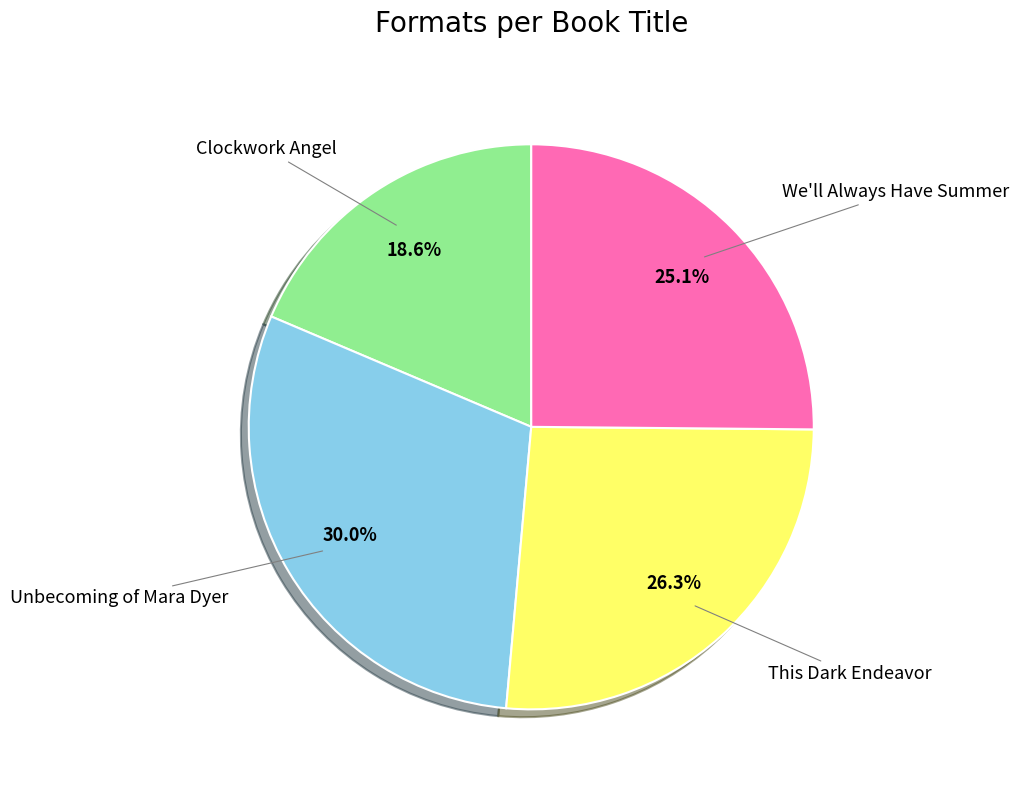

To the nearest percent, what percentage of the pie is Unbecoming of Mara Dyer?

30%